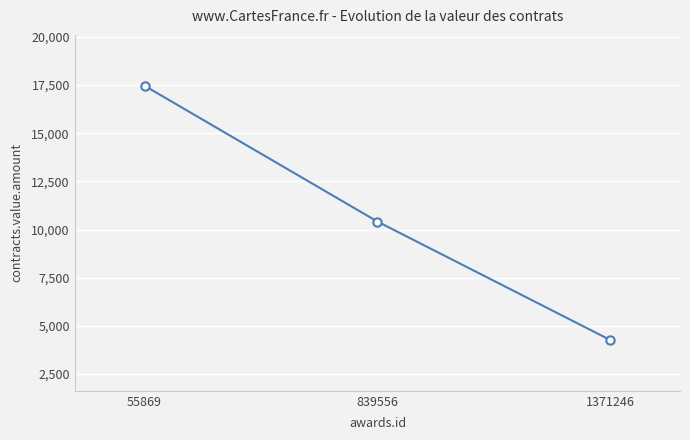

How many lines are shown in the chart?

1